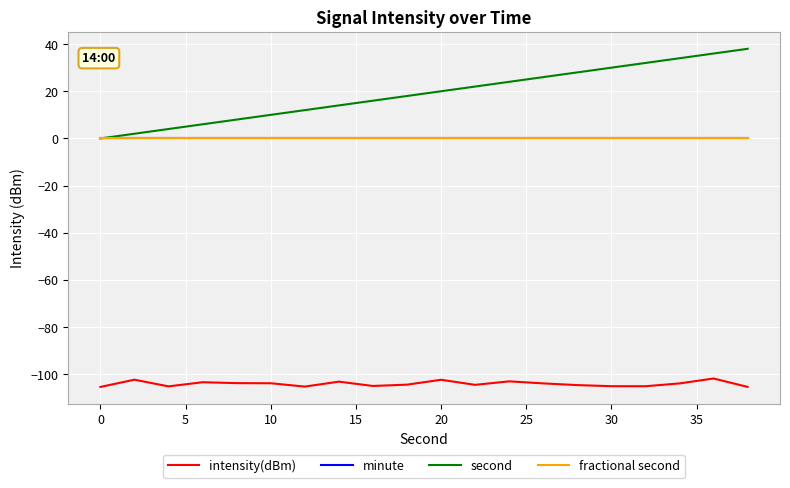

Is this an area chart (filled region under the line)?

No